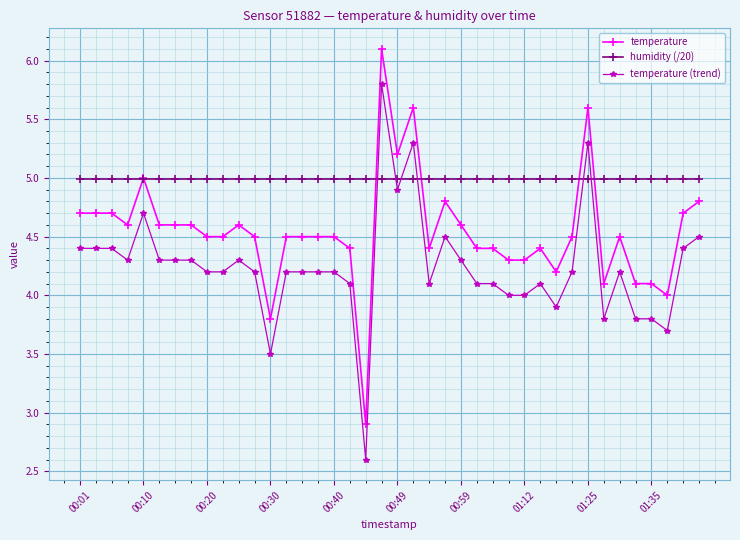

What is the value of the humidity (/20) point at the 13th from the left?

5.0